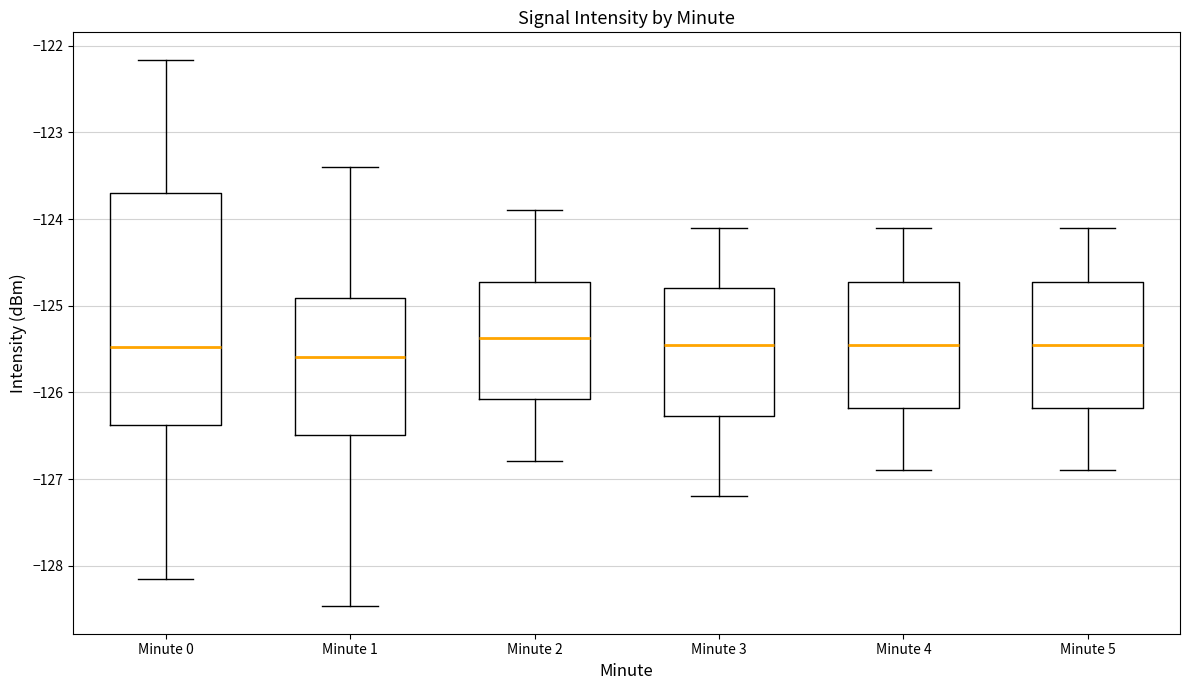

Reading left to right, transcribe this box plot: for each box, give where its median line is, the range the box spans, and where its two whiskers end, as read against the y-axis. The values are not printed on the chart, so give them approximately, as read against the axis.

Minute 0: median -125.5, box -126.4 to -123.7, whiskers -128.1 to -122.2
Minute 1: median -125.6, box -126.5 to -124.9, whiskers -128.5 to -123.4
Minute 2: median -125.4, box -126.1 to -124.7, whiskers -126.8 to -123.9
Minute 3: median -125.4, box -126.3 to -124.8, whiskers -127.2 to -124.1
Minute 4: median -125.4, box -126.2 to -124.7, whiskers -126.9 to -124.1
Minute 5: median -125.4, box -126.2 to -124.7, whiskers -126.9 to -124.1